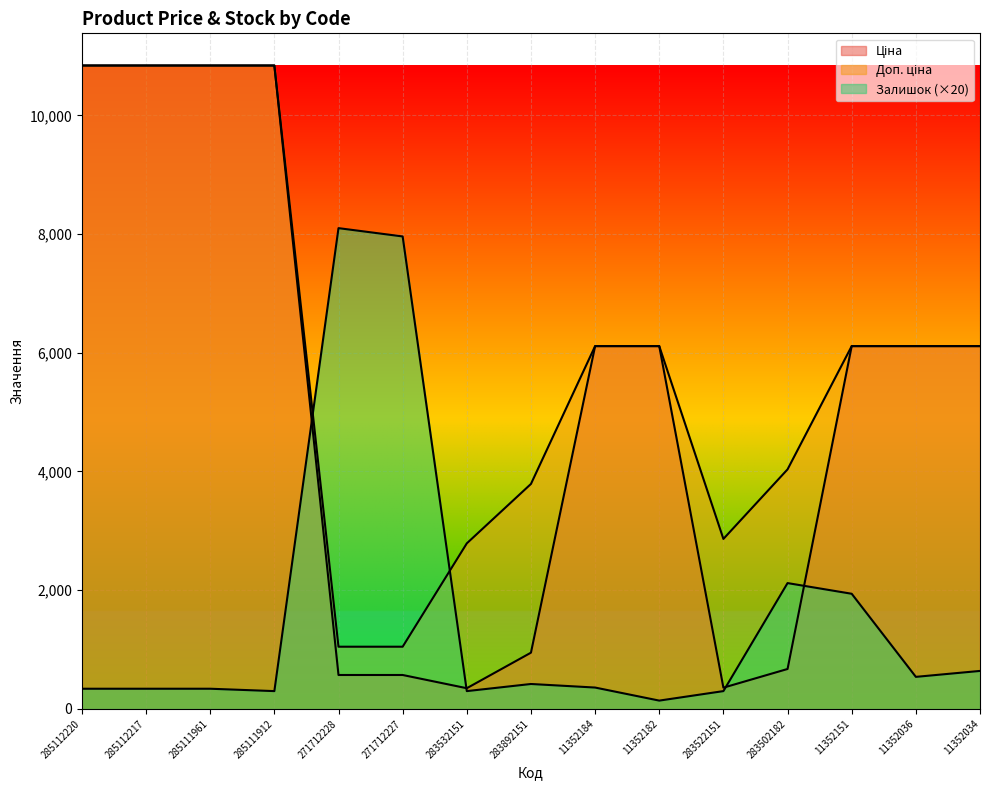

Which label corresponds to the largest value in the chart?

285112220